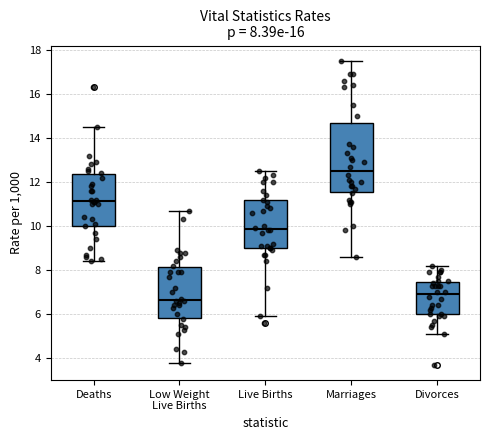

Which box has the lowest median line?

Low Weight Live Births